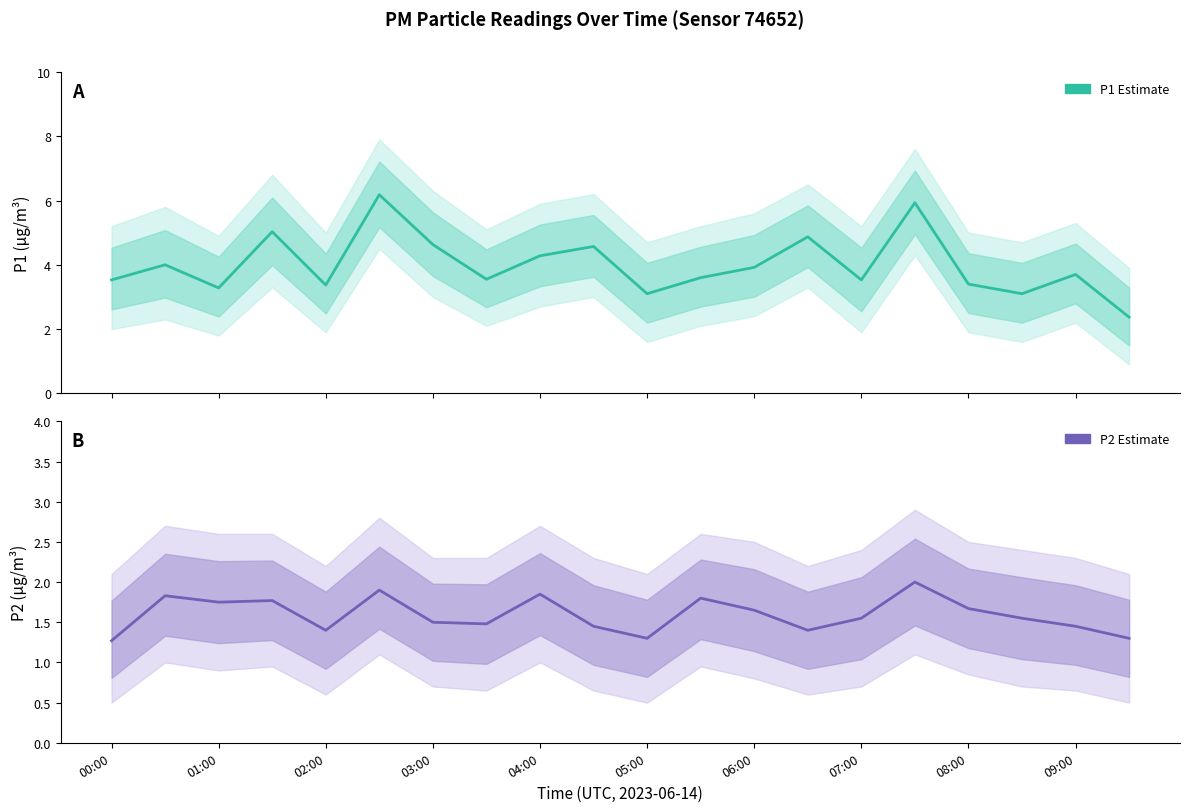

Which series has the widest spread of values?

P1 Estimate